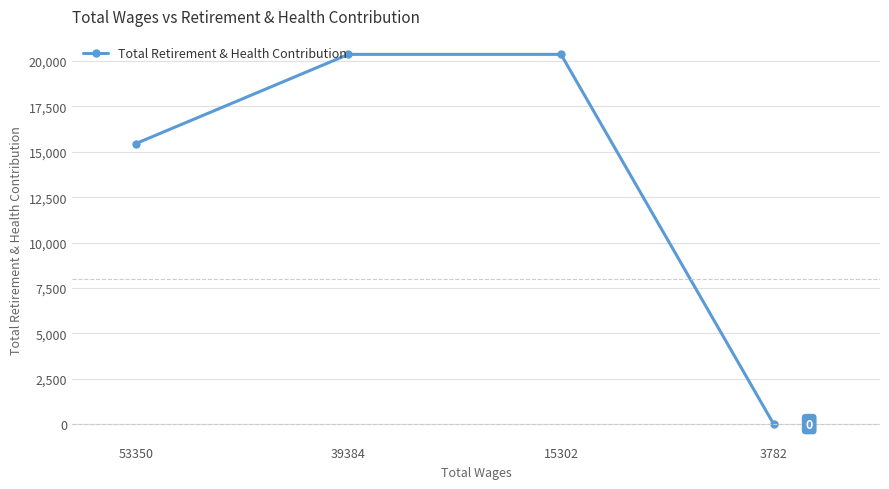

Reading right to left, what are all the values shown in this chart?

3782=0	15302=20366	39384=20366	53350=15449